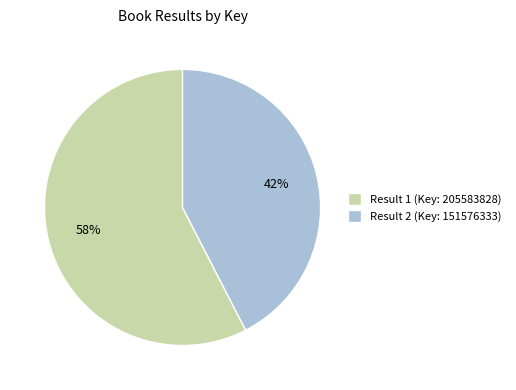

True or false: Result 1 (Key: 205583828) accounts for 58% of the total.

True